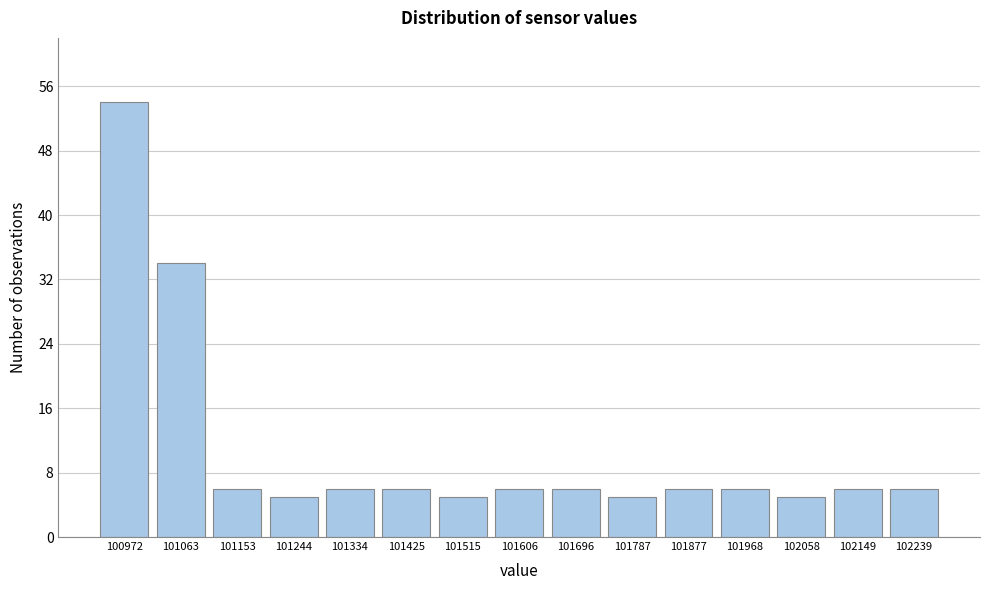

Reading left to right, what are all the values shown in this chart?

100972=54	101063=34	101153=6	101244=5	101334=6	101425=6	101515=5	101606=6	101696=6	101787=5	101877=6	101968=6	102058=5	102149=6	102239=6